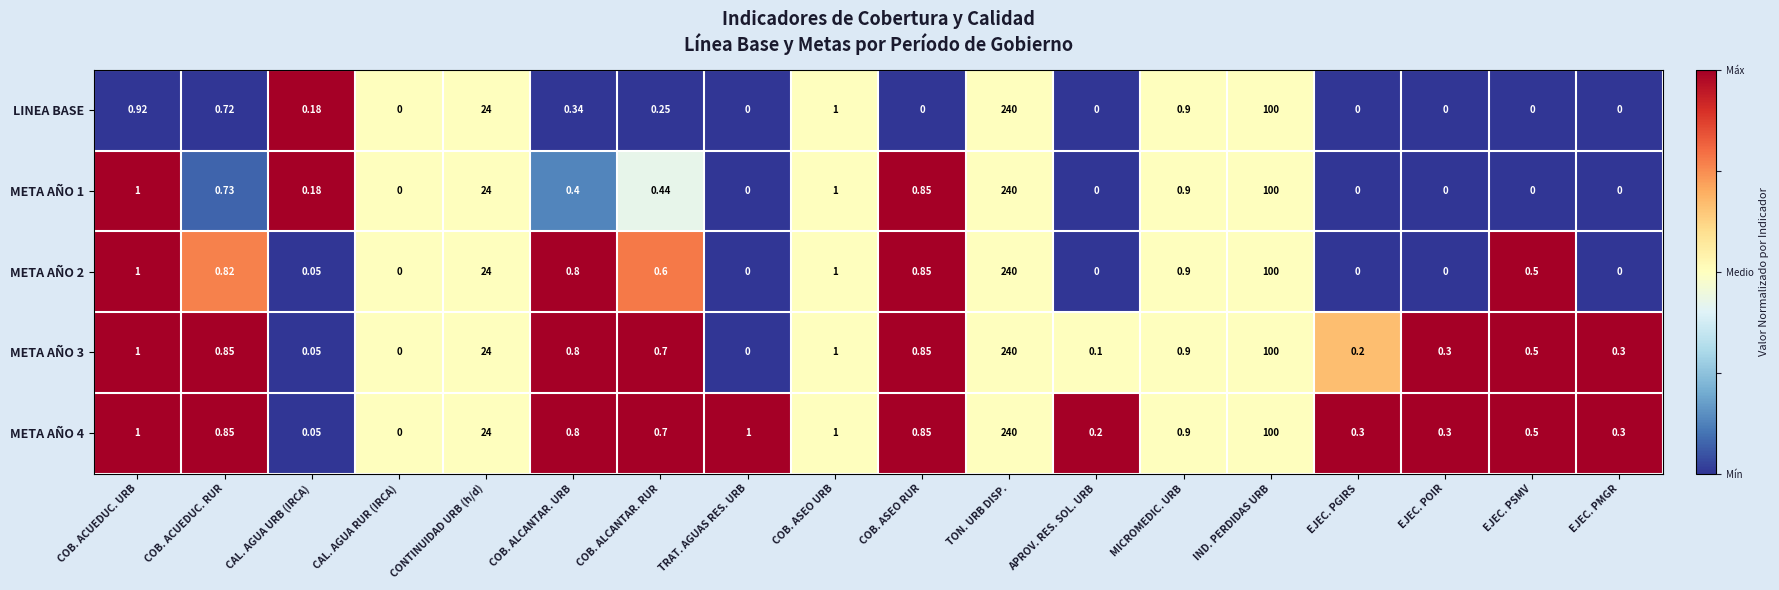

At which label is META AÑO 3 closest to 120?

IND. PERDIDAS URB